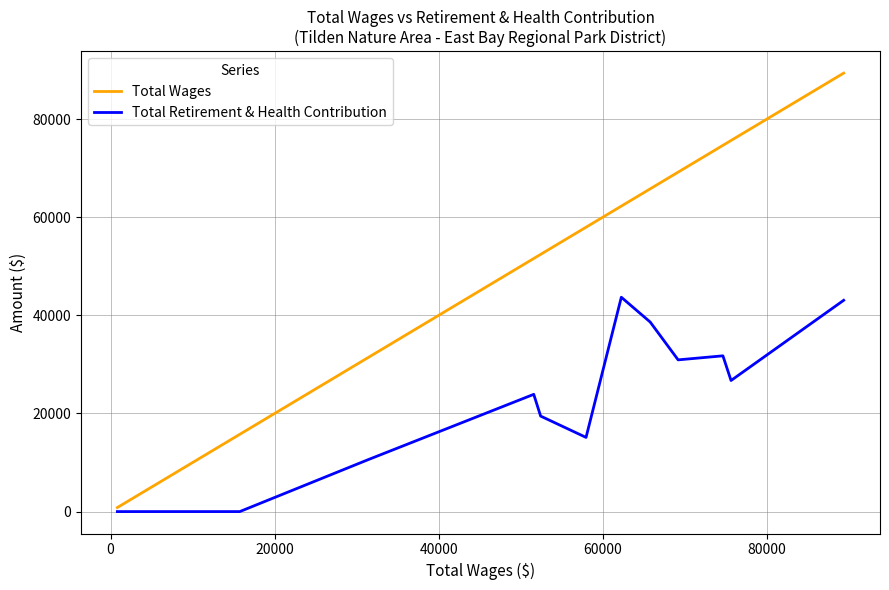

At how many categories does at least one series exceed 50747?

9